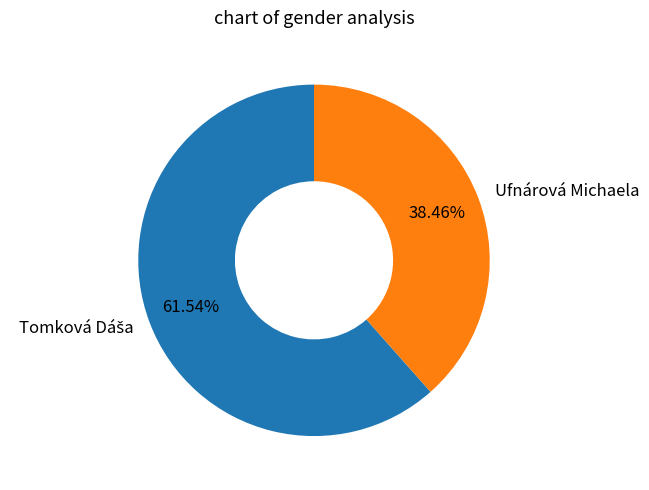

Does Ufnárová Michaela represent more than half of the total?

No